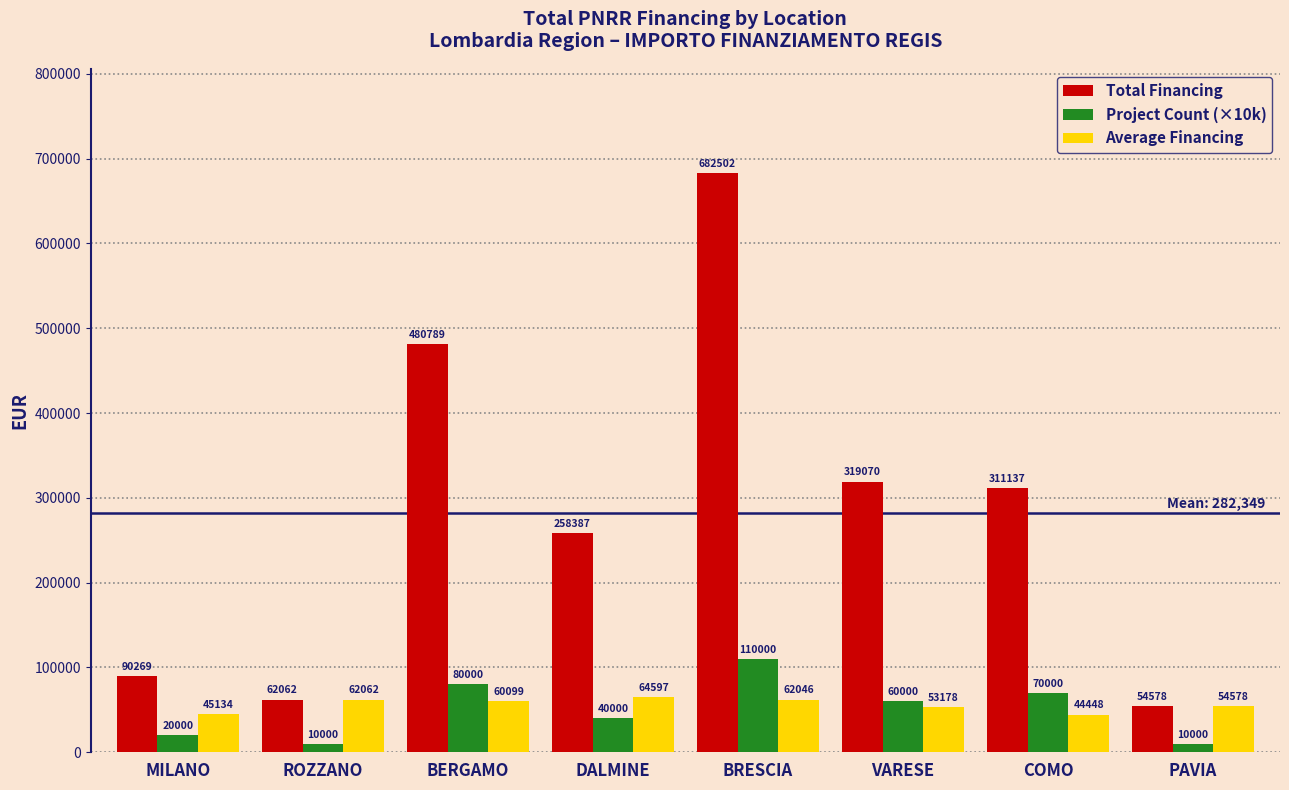

The Average Financing series shows 60098.6 at BERGAMO. True or false?

True